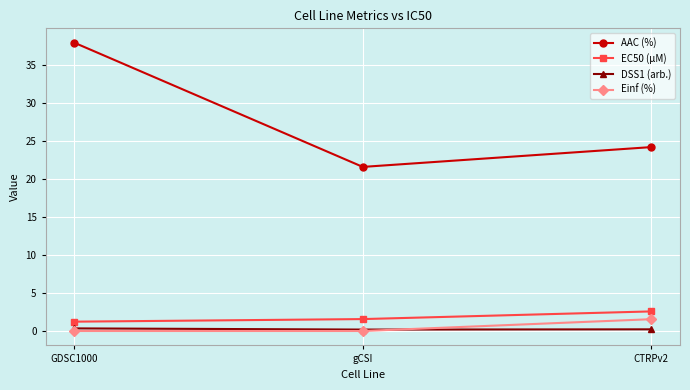

Which series has the widest spread of values?

AAC (%)